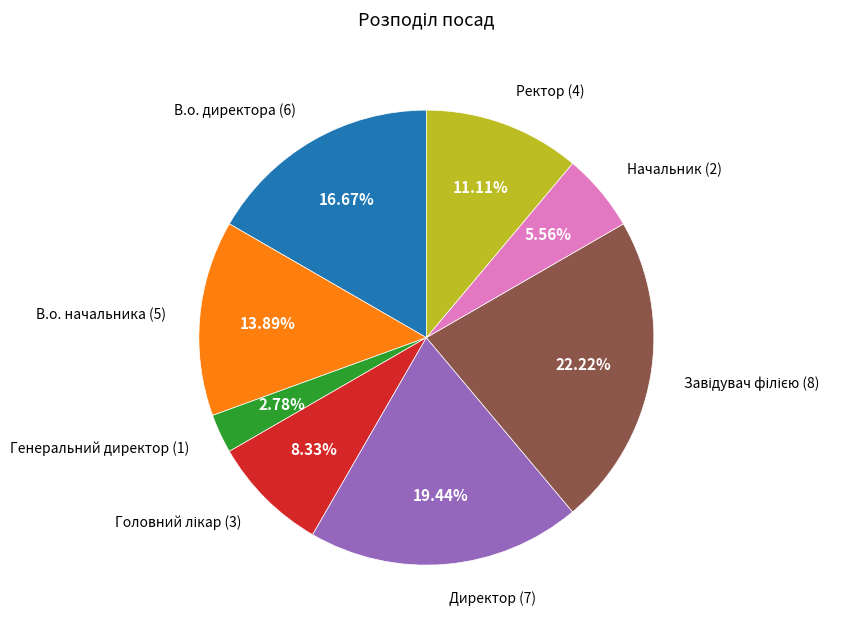

Is there a majority slice in this chart?

No